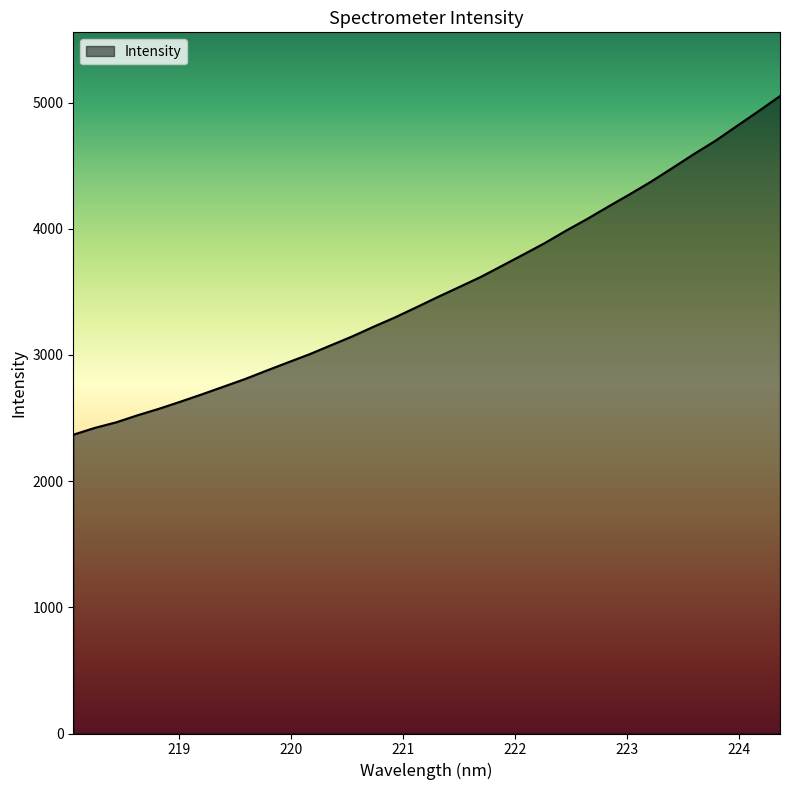

True or false: there are more than 1 points higher than both neighbors.

False